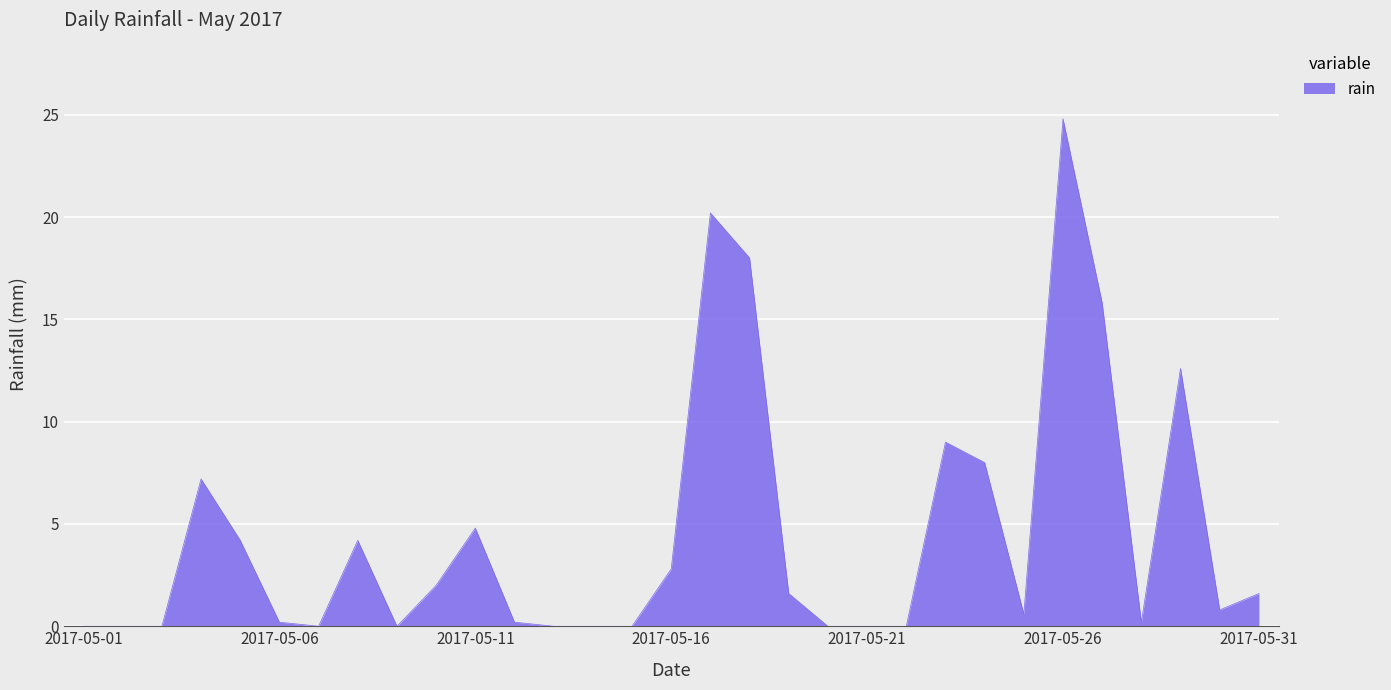

What is the greatest value displayed?

24.8